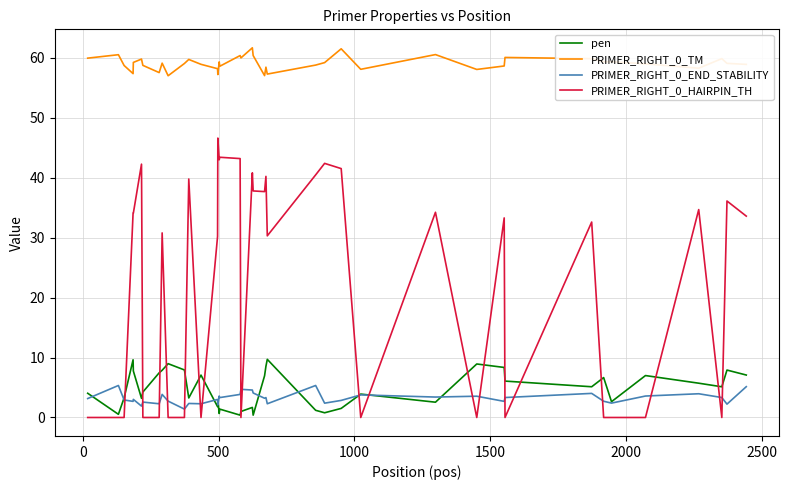

What are all the series names shown in the legend?

pen, PRIMER_RIGHT_0_TM, PRIMER_RIGHT_0_END_STABILITY, PRIMER_RIGHT_0_HAIRPIN_TH